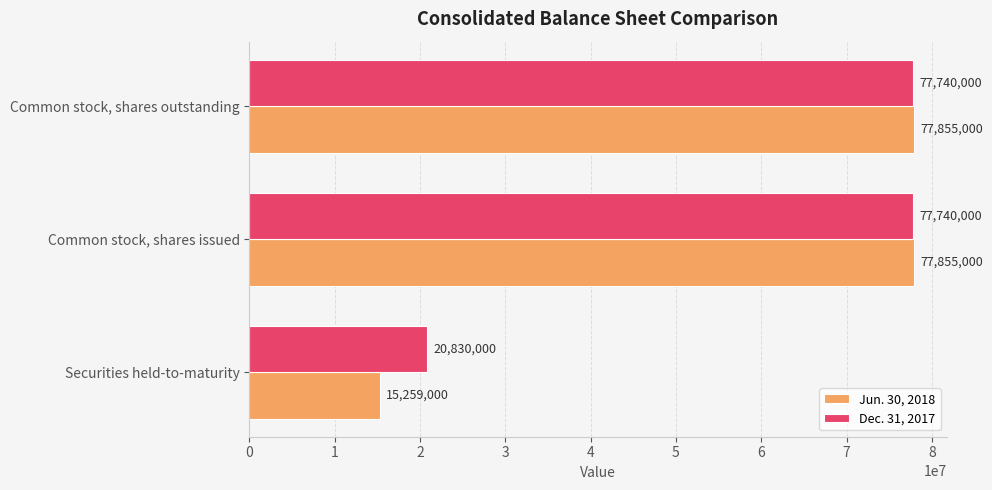

List the series in order of their peak value, lowest first.

Dec. 31, 2017, Jun. 30, 2018